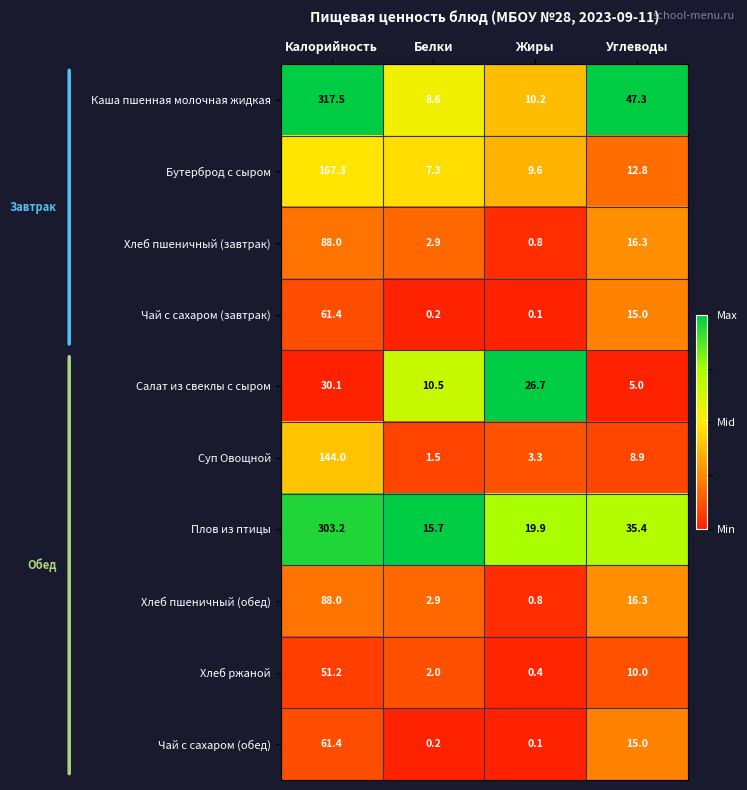

How many categories are shown in the chart?

4